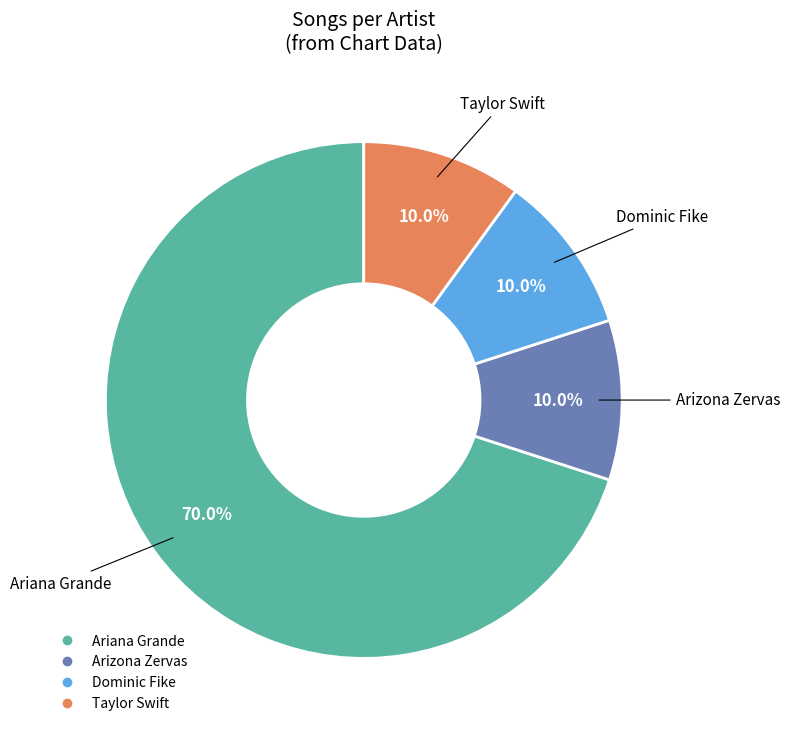

Does any single category account for the majority?

Yes